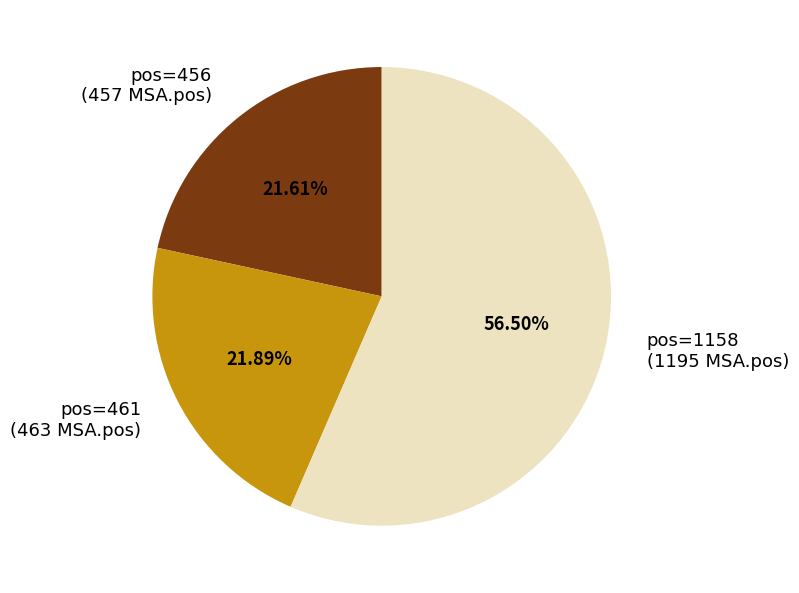

Does pos=1158 (1195 MSA.pos) represent more than half of the total?

Yes